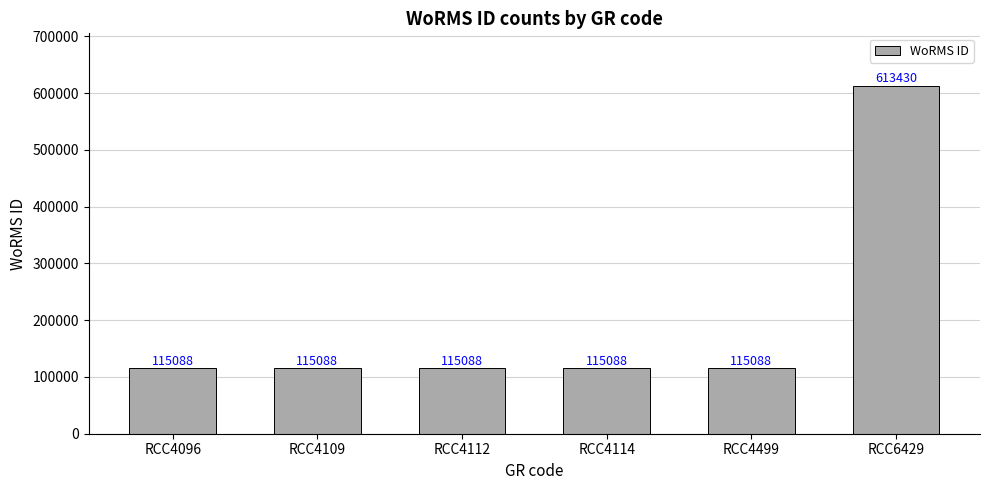

Which category has the highest value across all series?

RCC6429